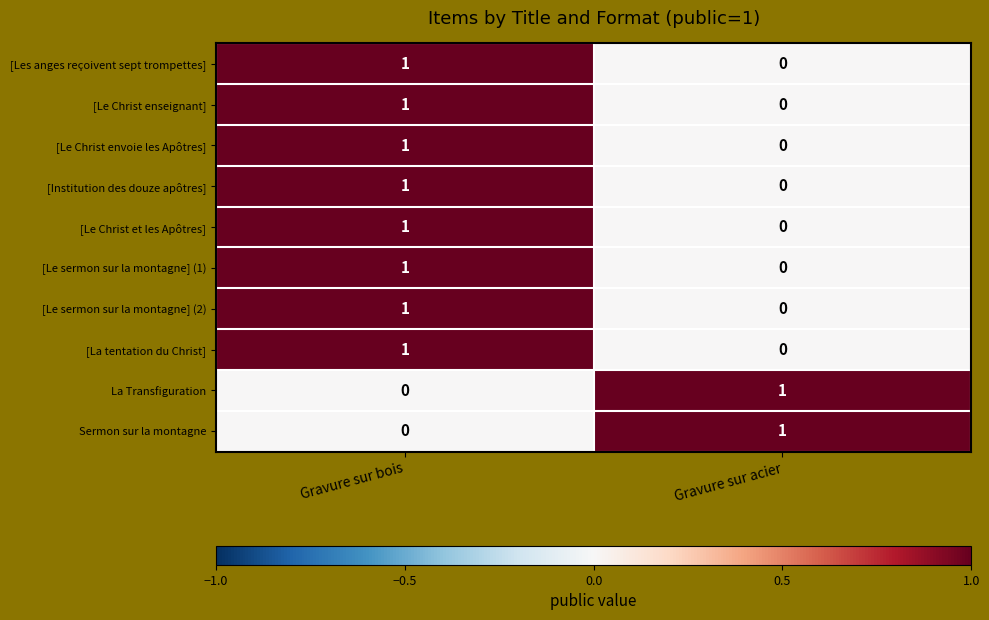

Which category has the highest value in the [Le Christ envoie les Apôtres] series?

Gravure sur bois